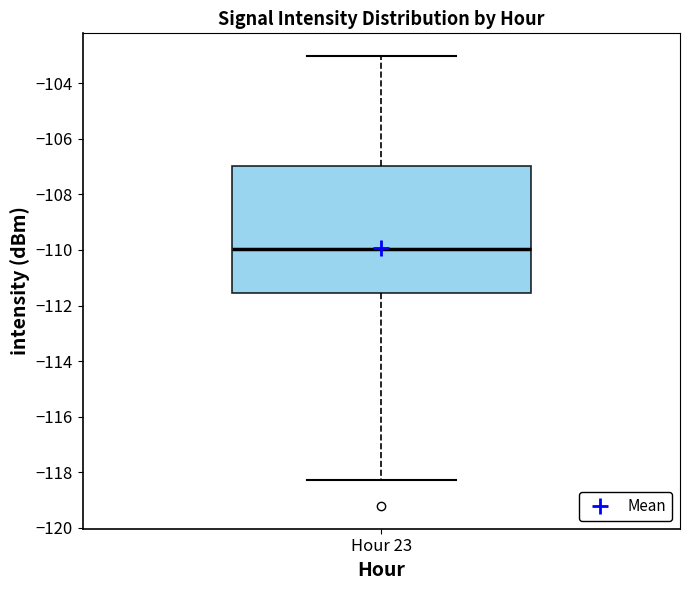

Read this box plot against the y-axis: the position of the median line, the range covered by the box, and the ends of both whiskers. The values are not printed on the chart, so give them approximately, as read against the axis.

median -110.0, box -111.6 to -107.0, whiskers -118.2 to -103.0